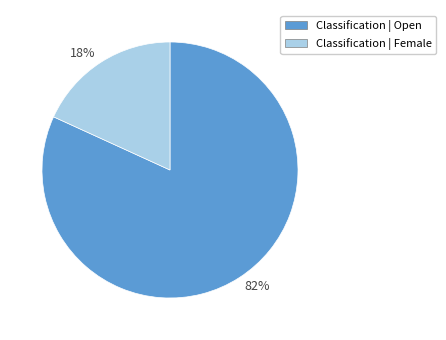

Do 18% and 82% together represent more than half of the pie?

Yes